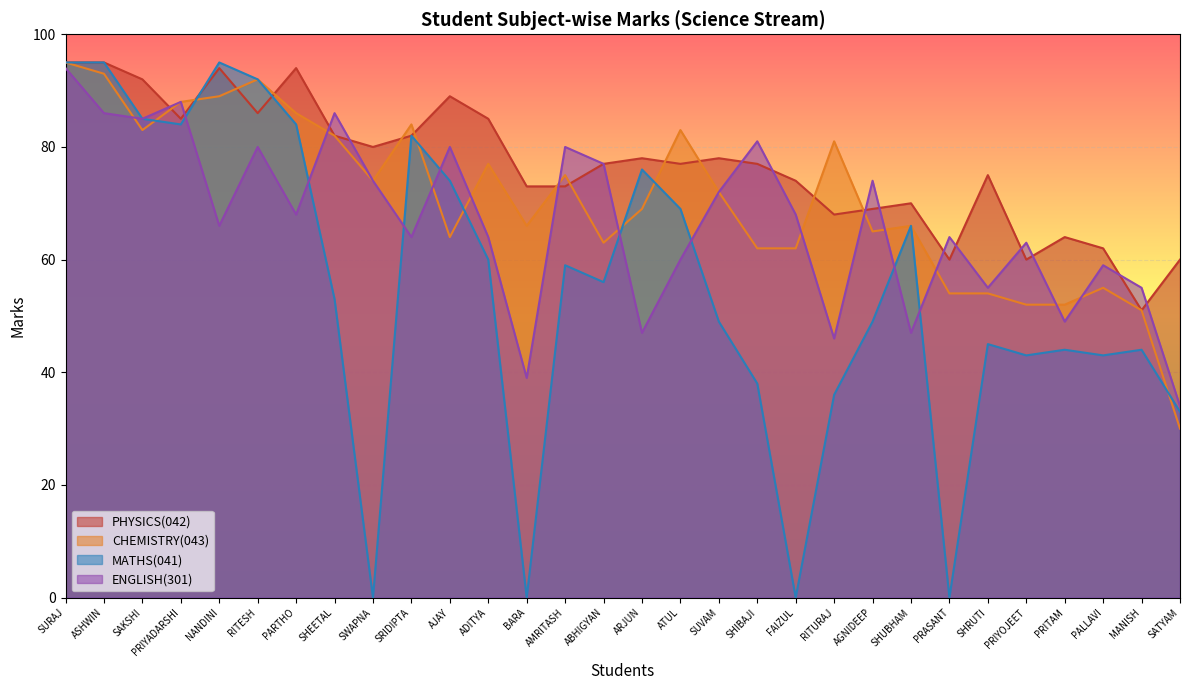

At which category does the chart reach its peak across all series?

SURAJ